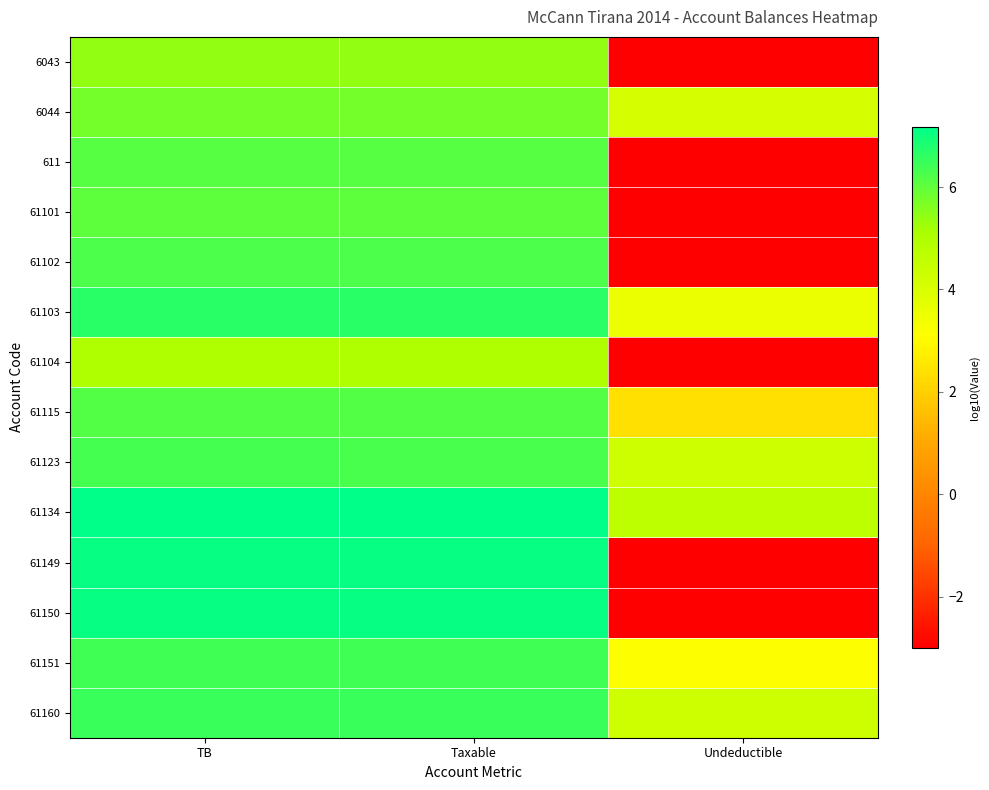

Which category has the highest value across all series?

TB